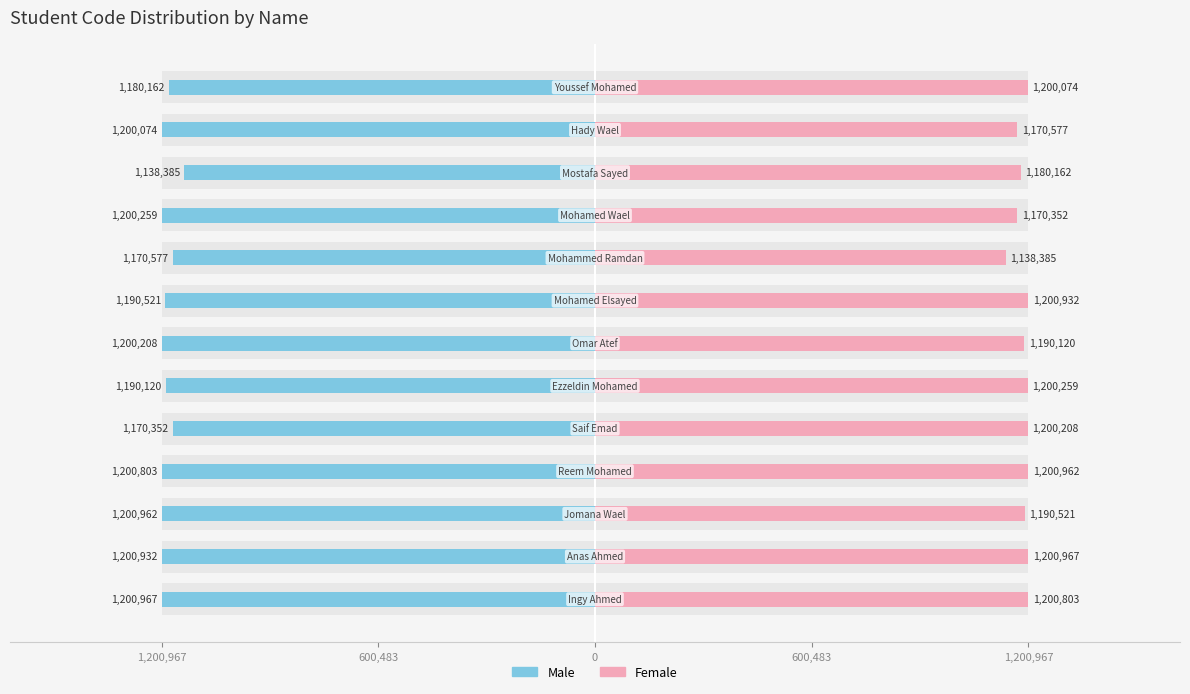

List the series in order of their overall mean, highest first.

Female, Male